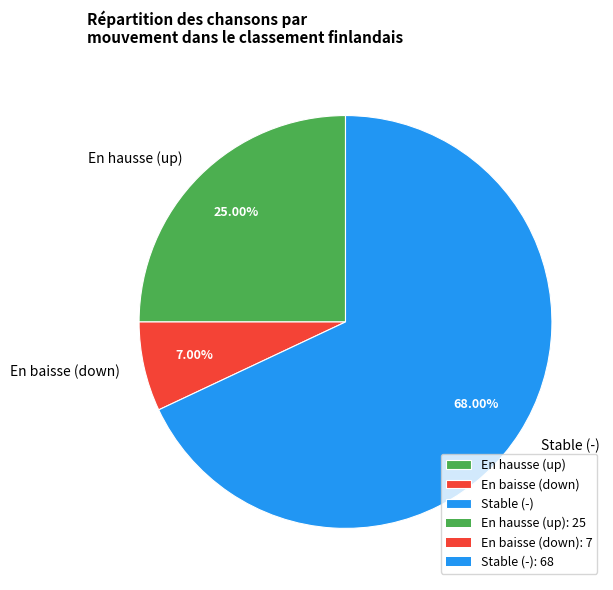

Is the sum of En baisse (down) and Stable (-) greater than half?

Yes